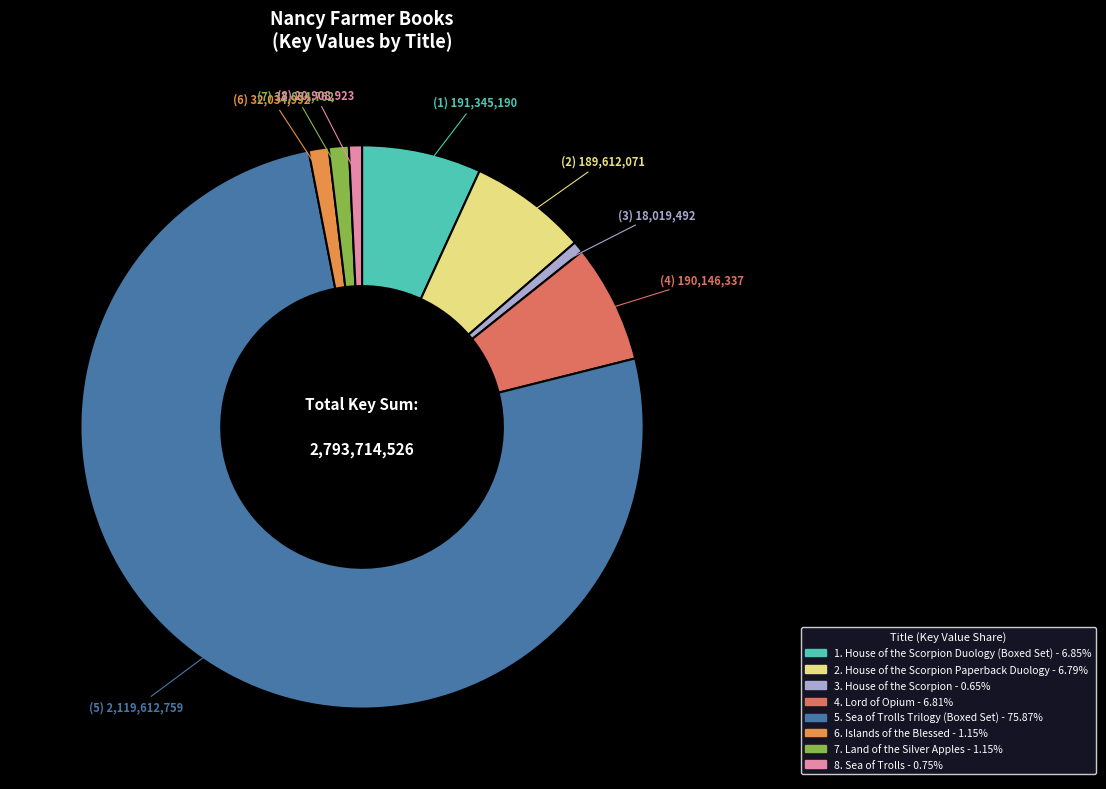

Is there any slice that represents more than half of the pie?

Yes